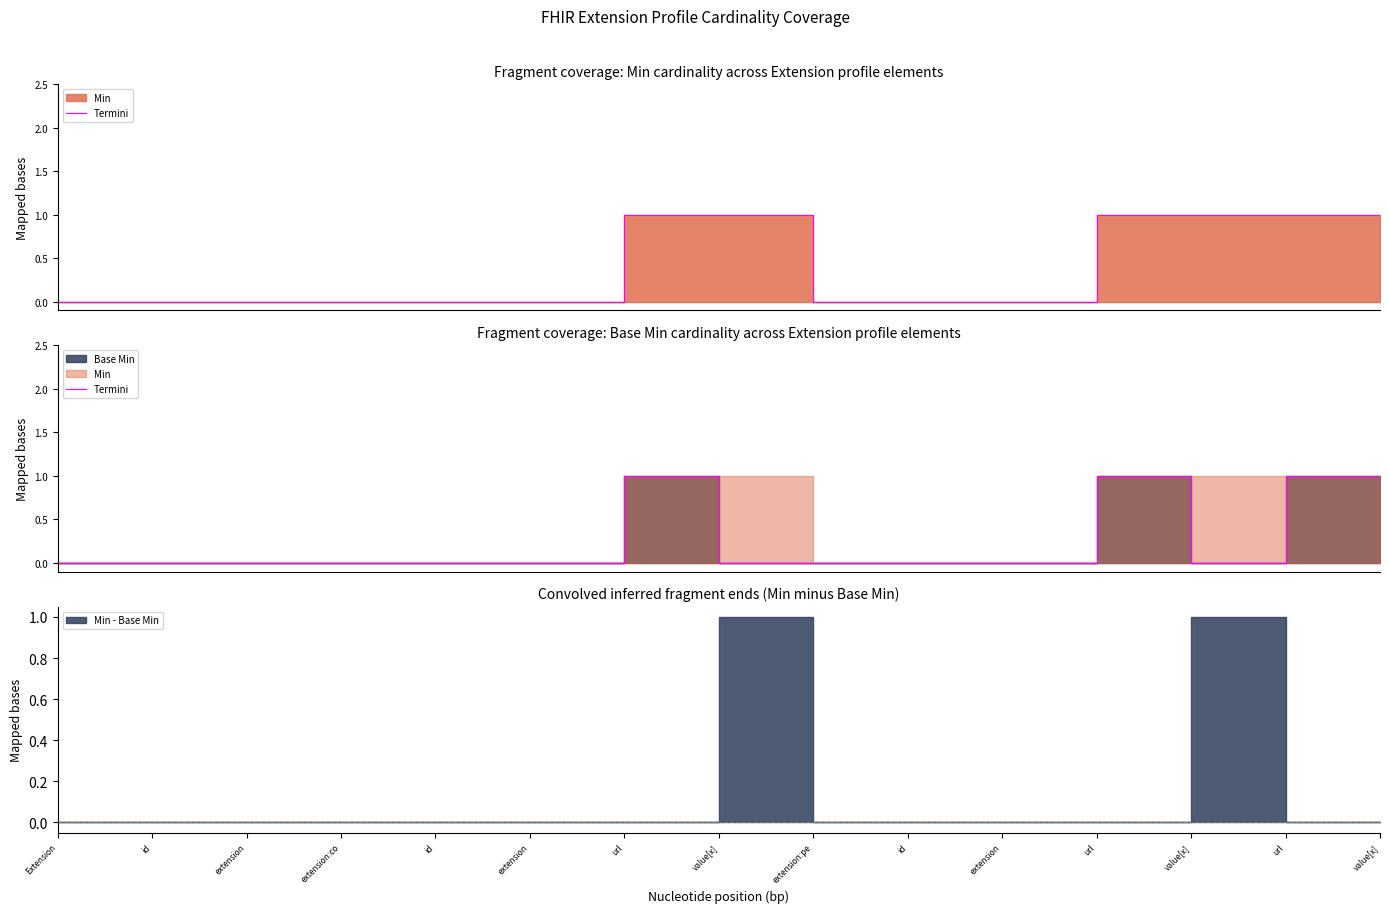

Reading left to right, what are all the values shown in this chart?

Extension=0	id=0	extension=0	extension:co=0	id=0	extension=0	url=1	value[x]=0	extension:pe=0	id=0	extension=0	url=1	value[x]=0	url=1	value[x]=0